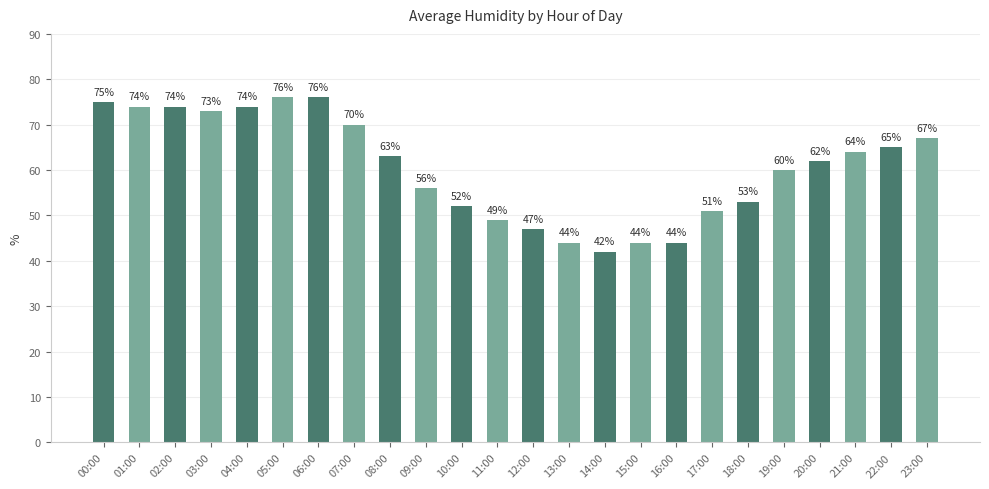

What is the maximum value shown in the chart?

76